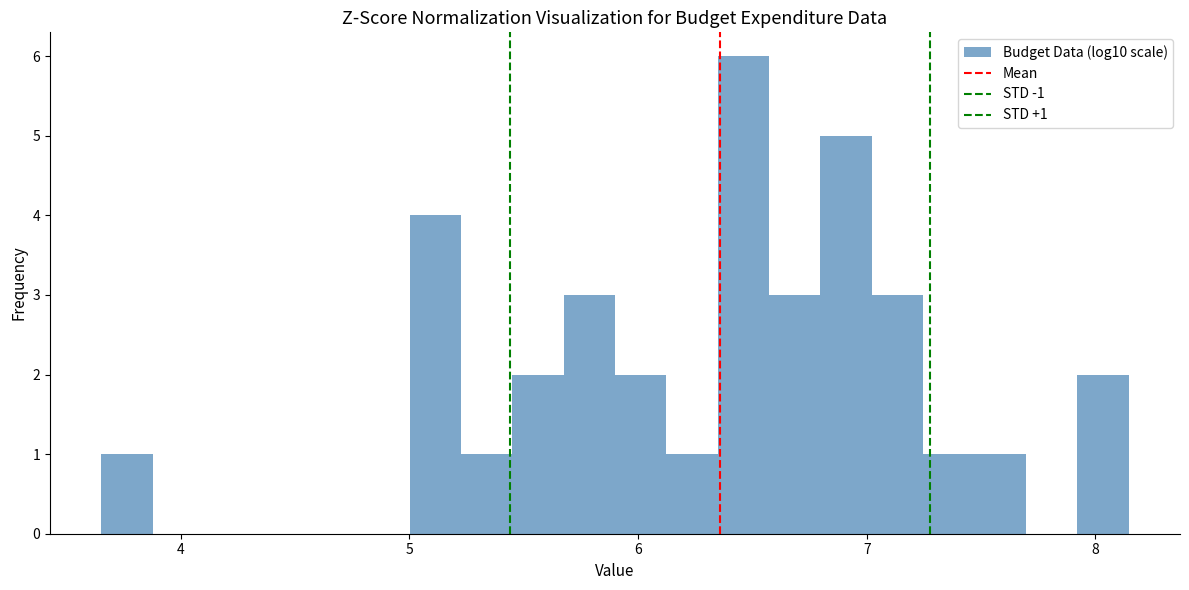

Read against the x-axis, roughly where is the centre of the tallest bar?

6.5